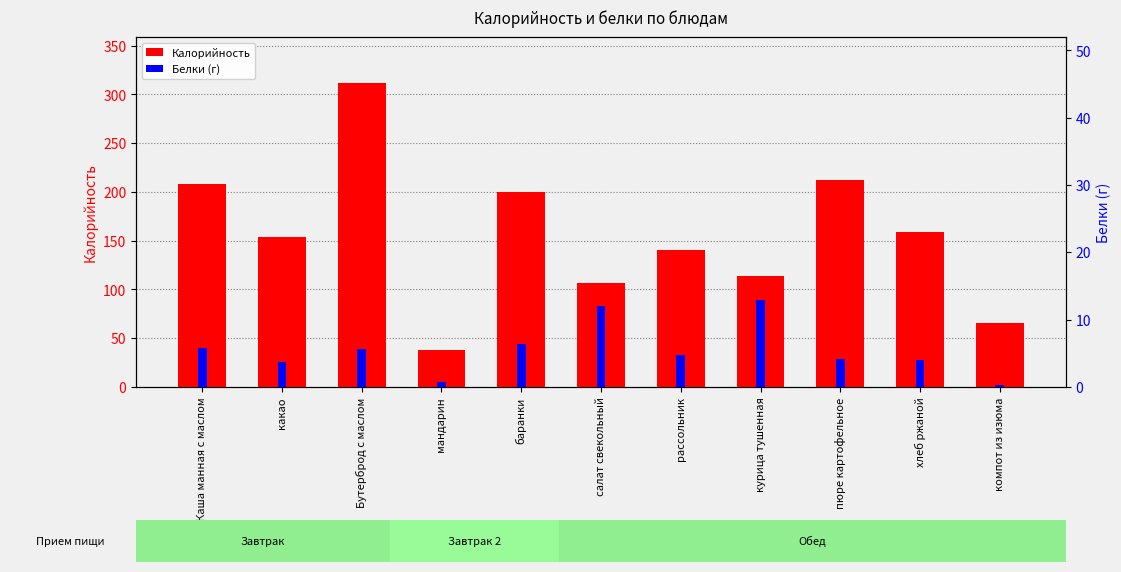

Reading left to right, transcribe all the data shown in this chart.

Калорийность: Каша манная с маслом=208.1	какао=153.9	Бутерброд с маслом=312.1	мандарин=37.6	баранки=200.1	салат свекольный=106.6	рассольник=140.3	курица тушенная=113.5	пюре картофельное=212.0	хлеб ржаной=159.2	компот из изюма=65.5
Белки (г): Каша манная с маслом=5.8	какао=3.8	Бутерброд с маслом=5.7	мандарин=0.8	баранки=6.4	салат свекольный=12.0	рассольник=4.7	курица тушенная=13.0	пюре картофельное=4.2	хлеб ржаной=4.0	компот из изюма=0.3